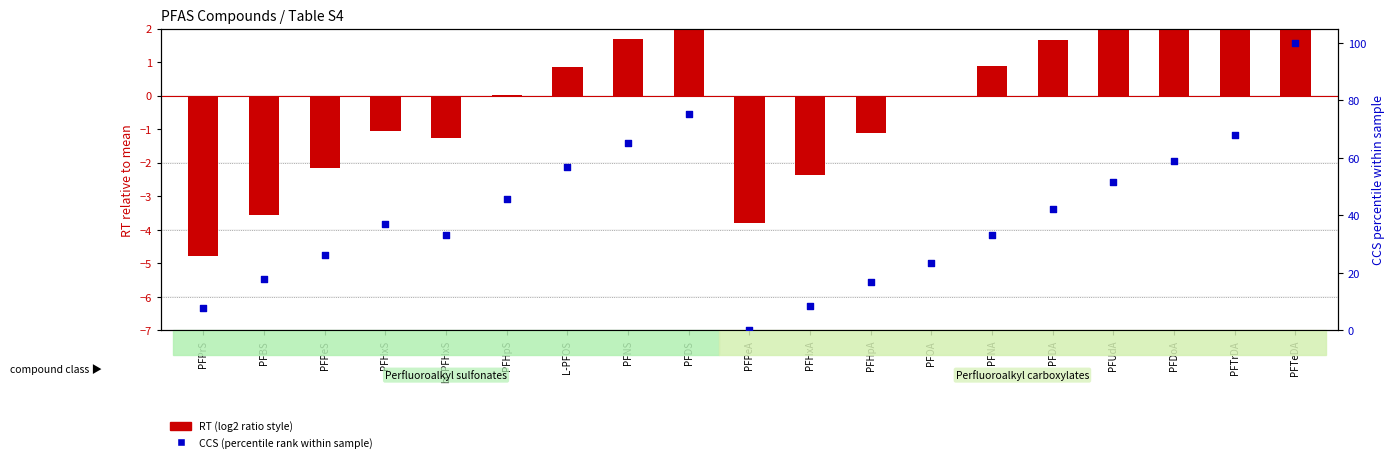

Which series reaches the minimum Y coordinate?

RT (log2 ratio style)